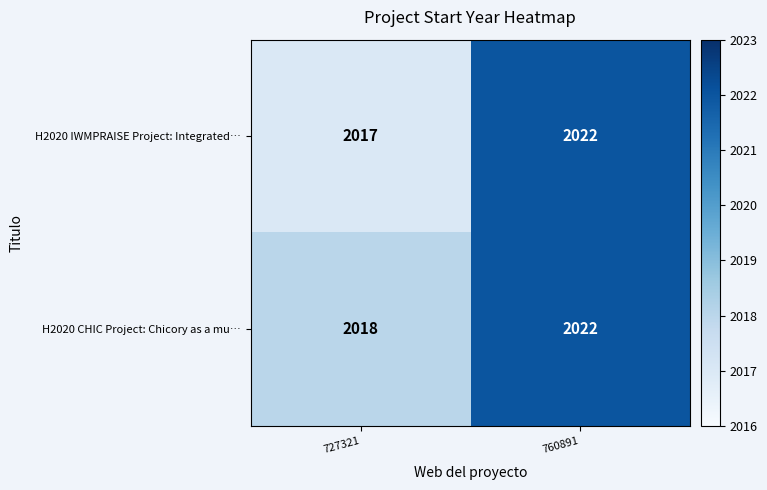

What is the sum of the H2020 CHIC Project: Chicory as a mu… values at 760891 and 727321?

4040